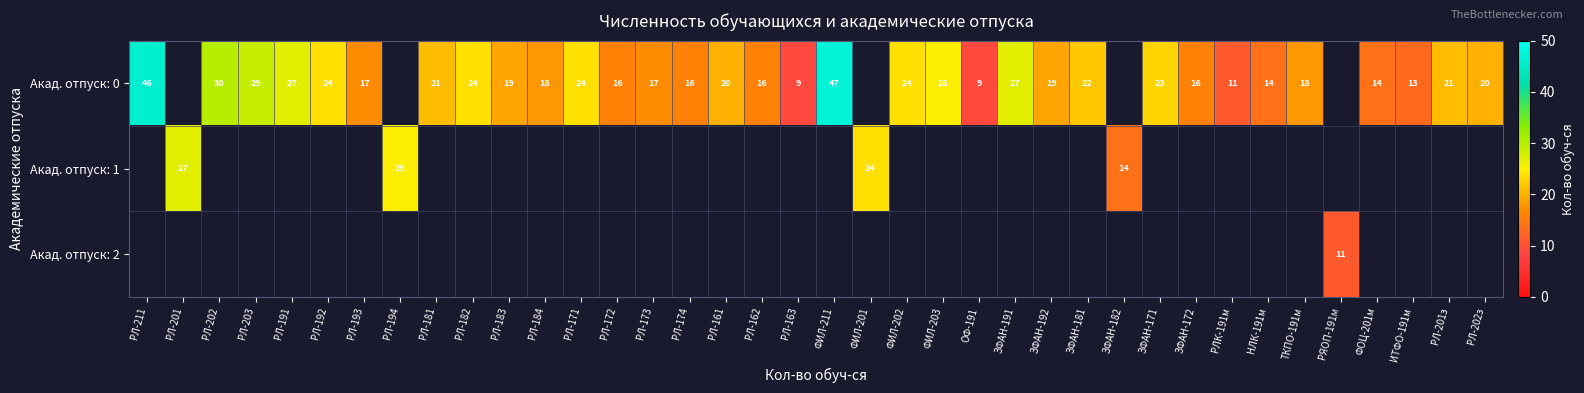

How many values in the row_0 series are below 21?

18